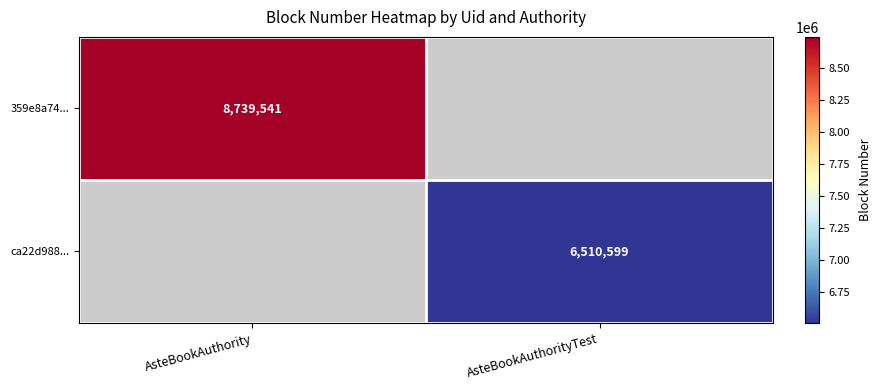

True or false: 359e8a74... has a value of 8739541 at AsteBookAuthority.

True